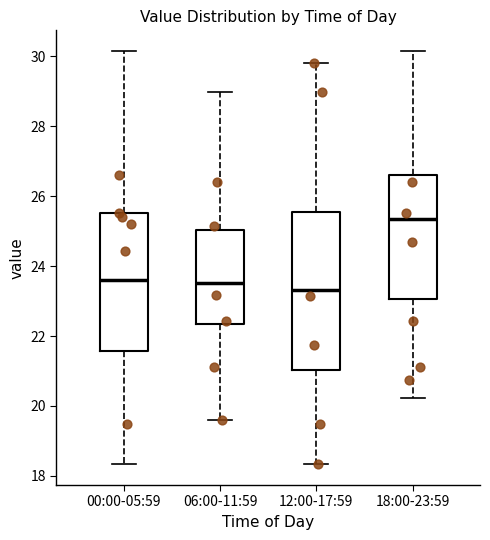

Reading left to right, transcribe this box plot: for each box, give where its median line is, the range the box spans, and where its two whiskers end, as read against the y-axis. The values are not printed on the chart, so give them approximately, as read against the axis.

00:00-05:59: median 23.6, box 21.6 to 25.6, whiskers 18.4 to 30.2
06:00-11:59: median 23.6, box 22.4 to 25.0, whiskers 19.6 to 29.0
12:00-17:59: median 23.4, box 21.0 to 25.6, whiskers 18.4 to 29.8
18:00-23:59: median 25.4, box 23.0 to 26.6, whiskers 20.2 to 30.2